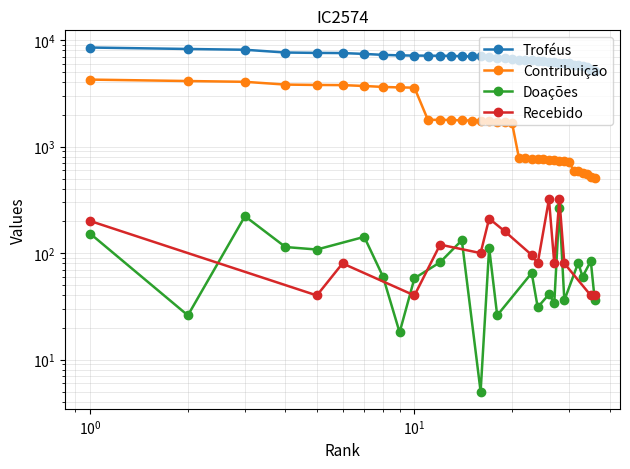

At which label does Troféus first exceed 6819?

1